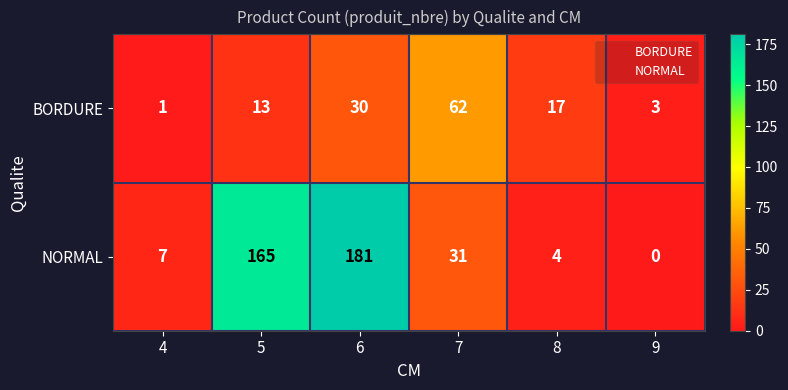

How many series are shown in this chart?

2